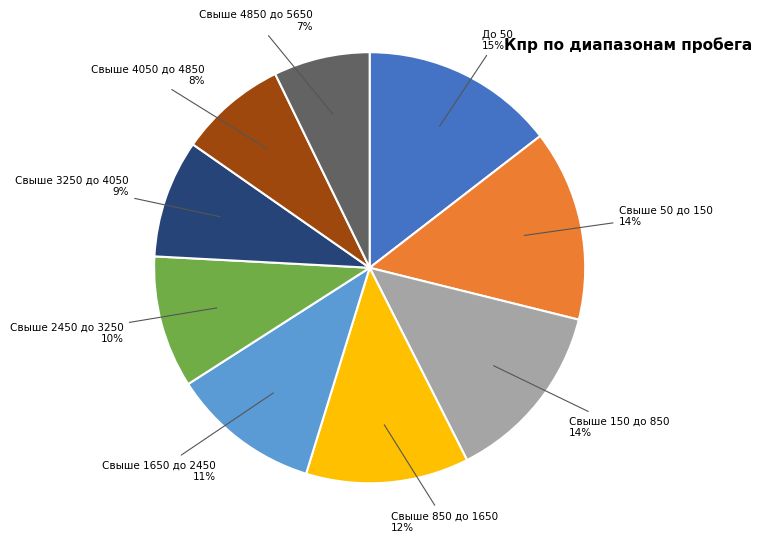

To the nearest percent, what is the average slice percentage?

11%